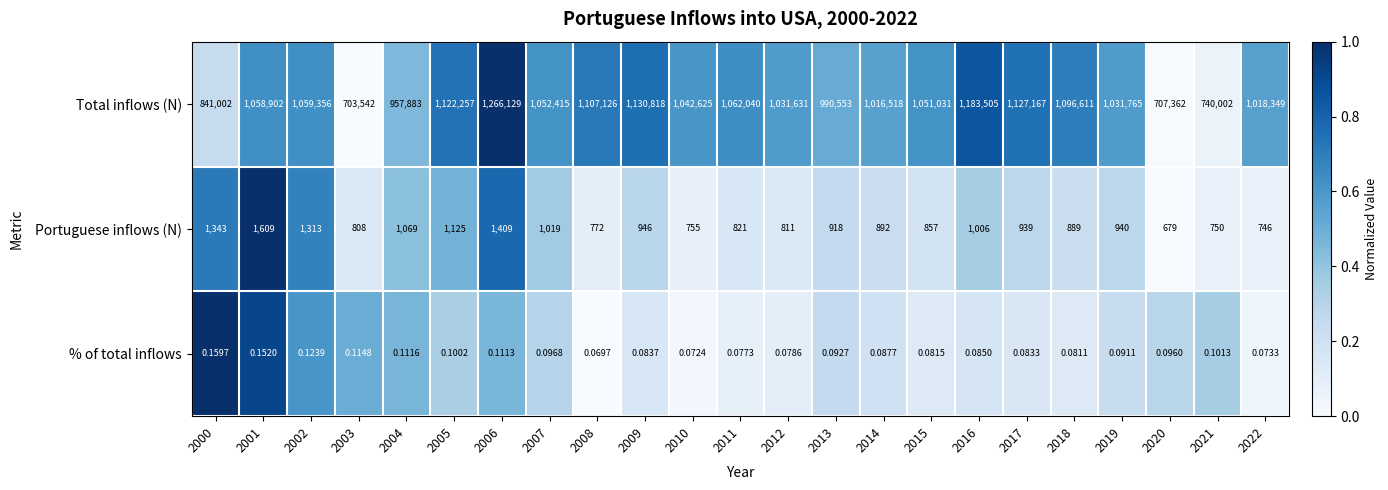

Which series has the widest spread of values?

Total inflows (N)